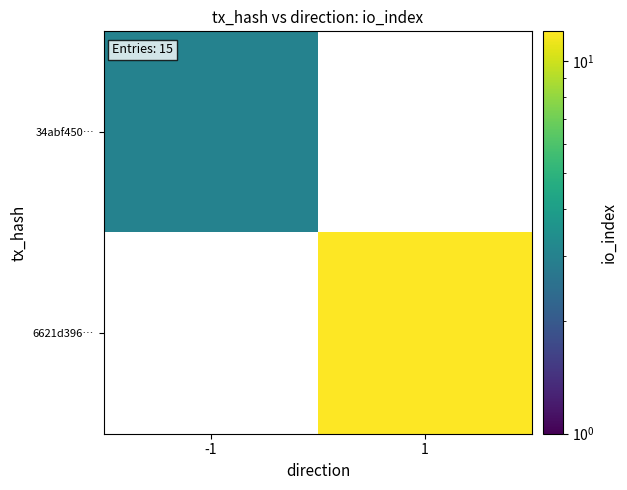

At how many categories does at least one series exceed 4?

1